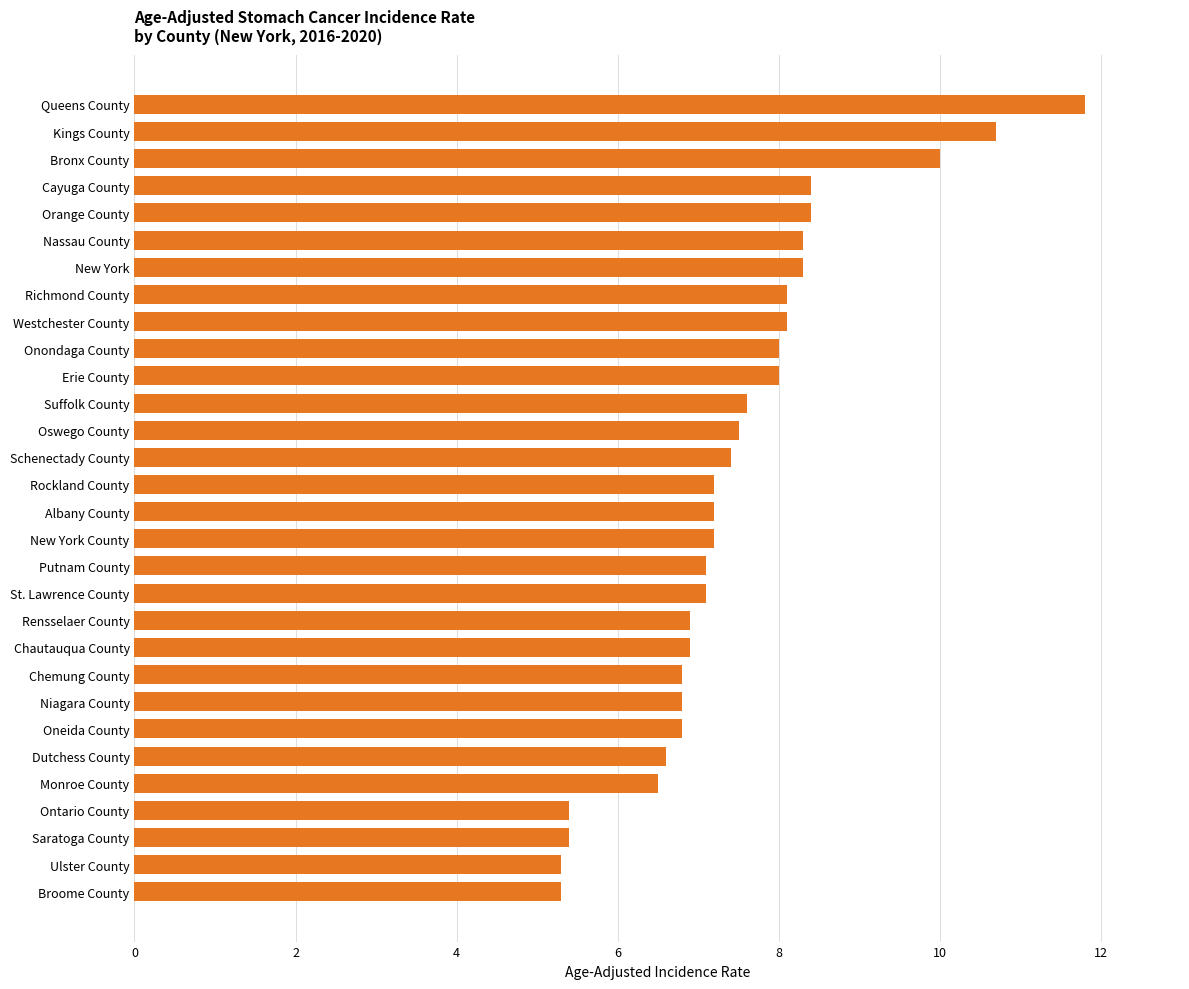

Which label corresponds to the largest value in the chart?

Queens County